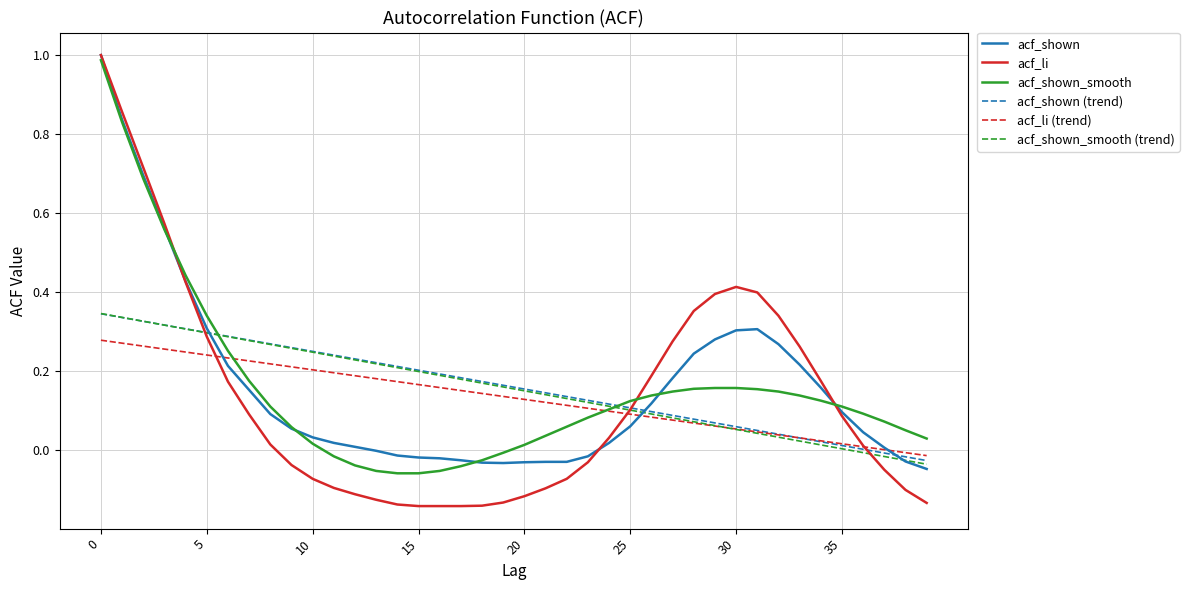

Between 25 and 30, which series saw the biggest shift?

acf_li